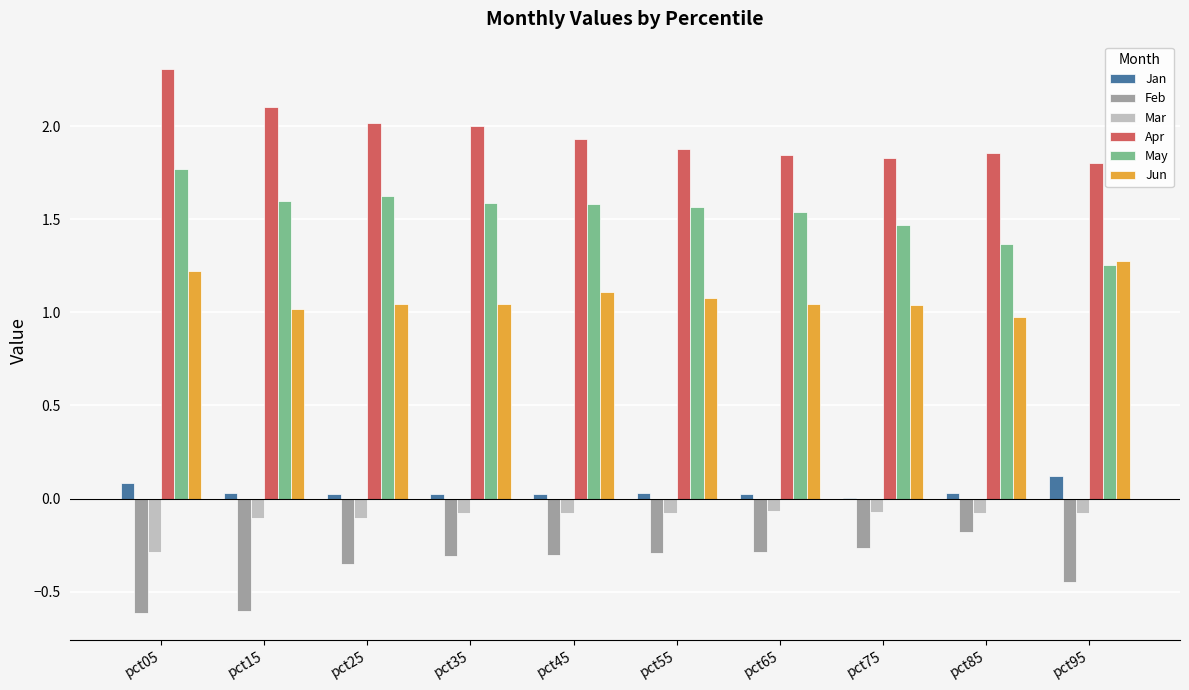

True or false: Jun has a value of 1.3 at pct95.

True